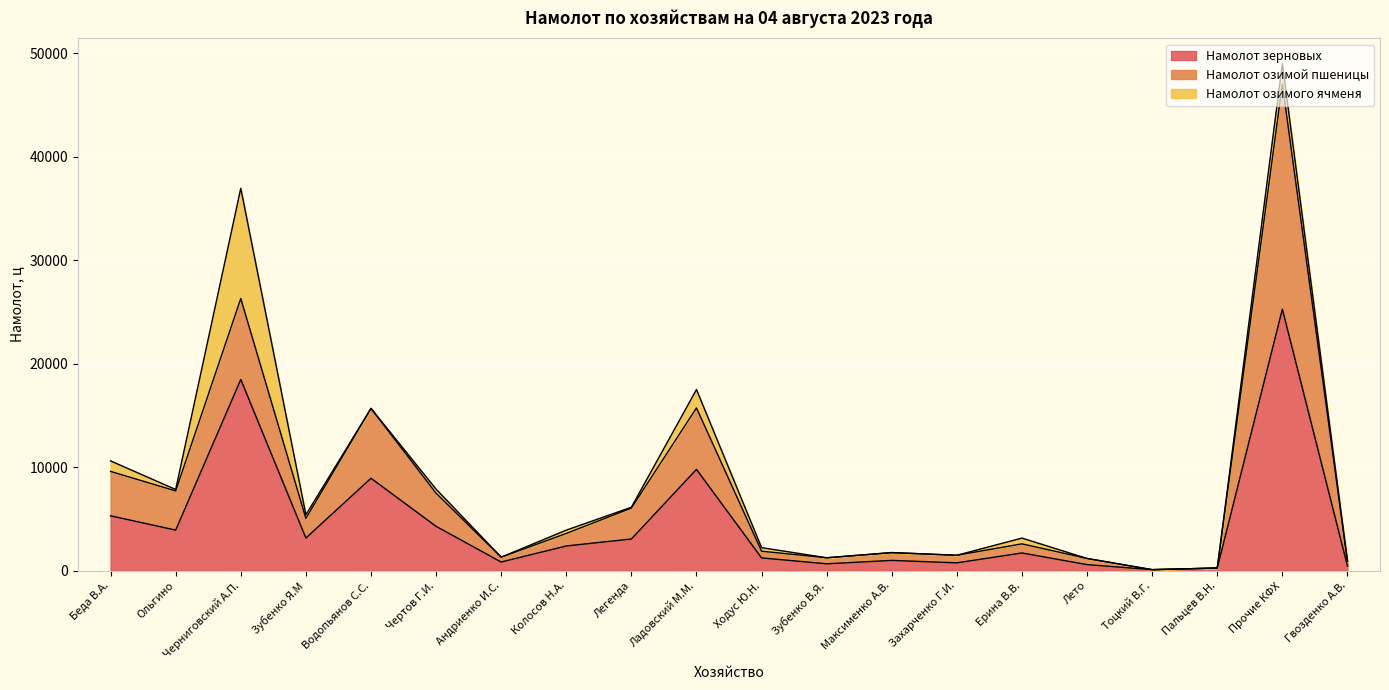

What is the label of the 7th point from the right?

Захарченко Г.И.